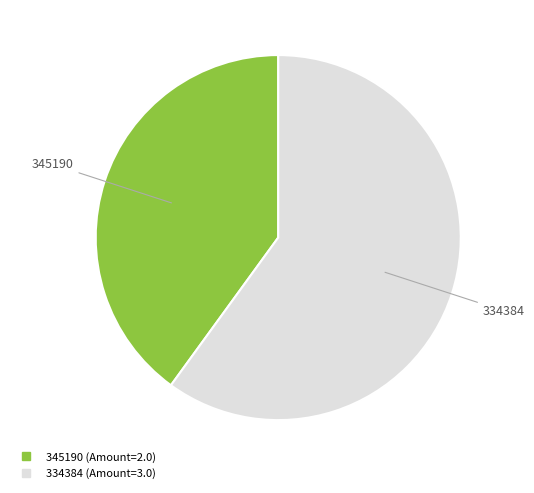

What is the ratio of the value at 334384 to the value at 345190?

1.5